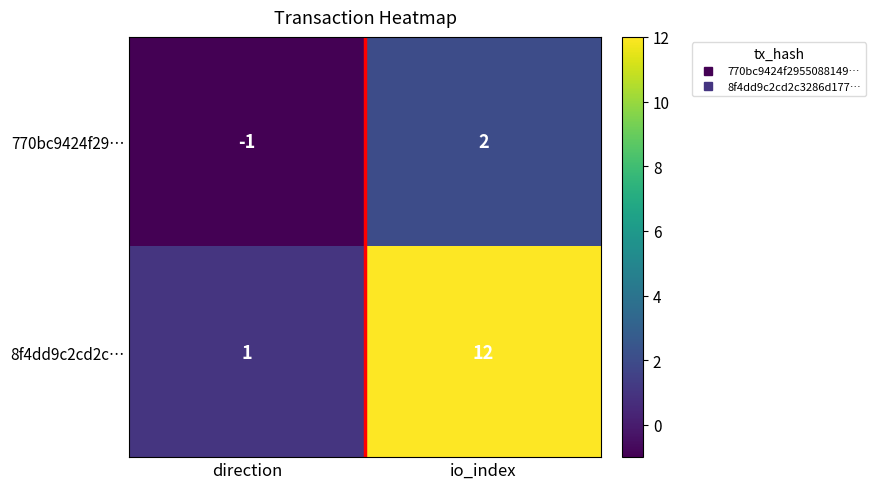

Which series has the largest range (max minus min)?

8f4dd9c2cd2c…